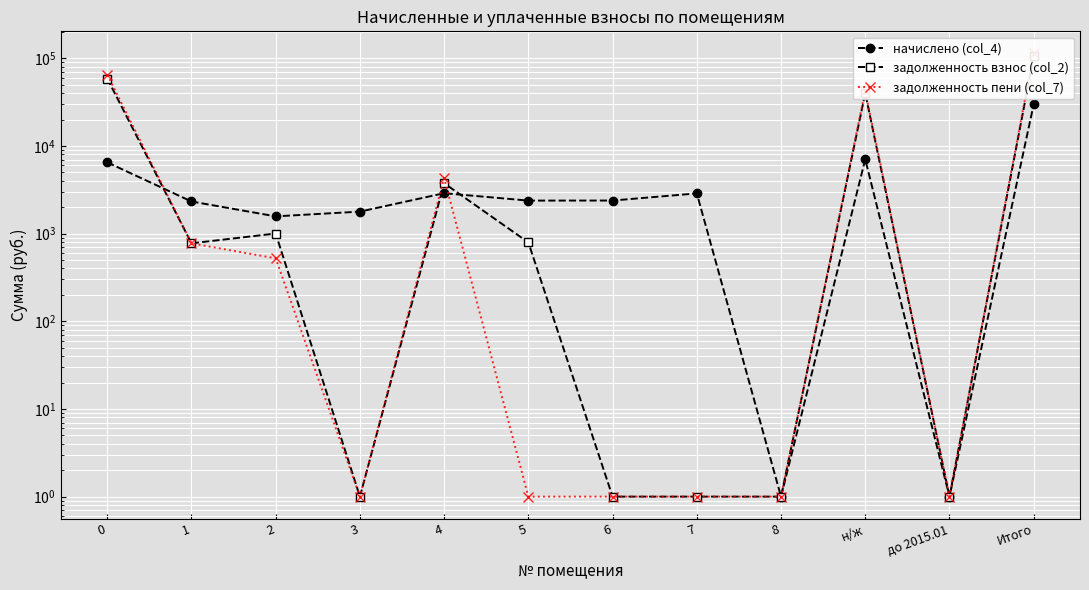

What is the lowest value of the задолженность пени (col_7) series?

1.0